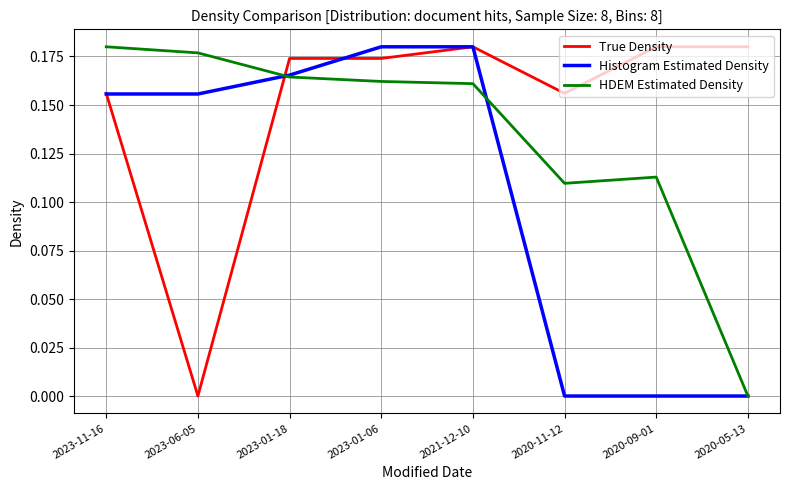

What position from the right is 2020-05-13?

1